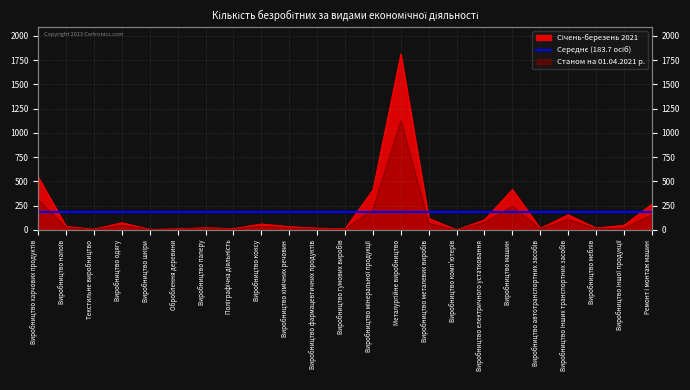

The value of Січень-березень 2021 at Виробництво електричного устатковання is 105. True or false?

True